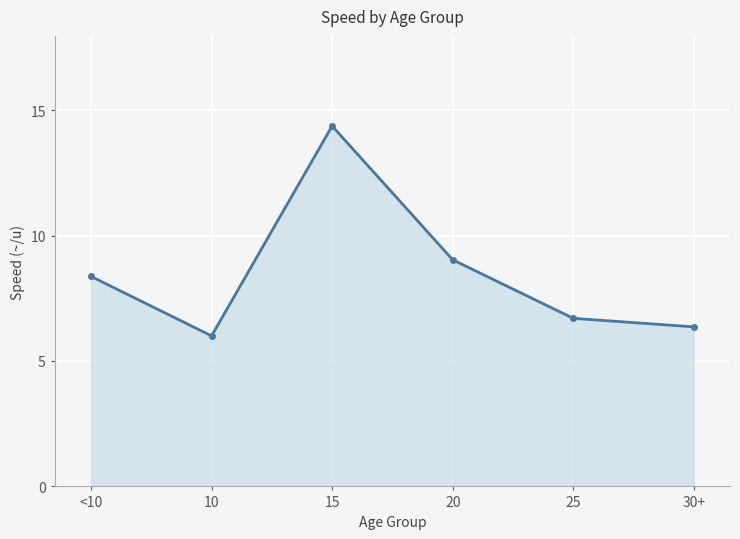

Where is the first local maximum?

15